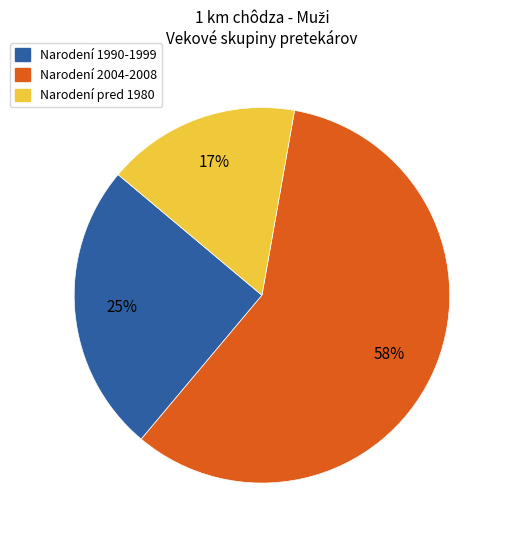

Does any single category account for the majority?

Yes